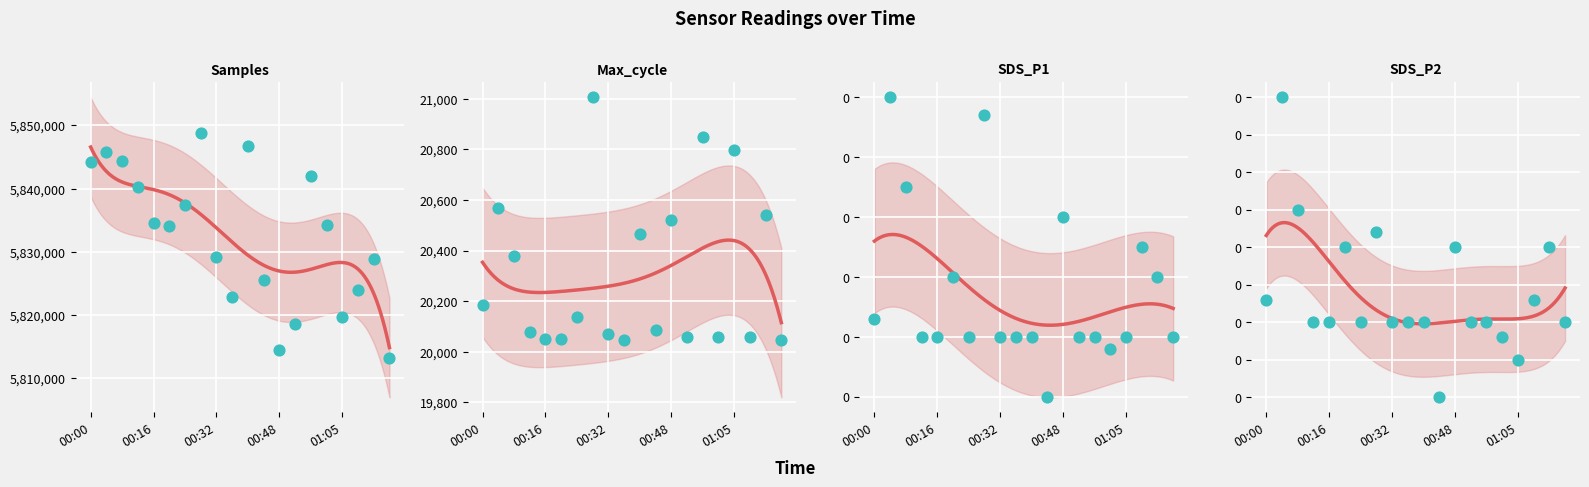

What is the total value across all series at 00:48?

5835033.5